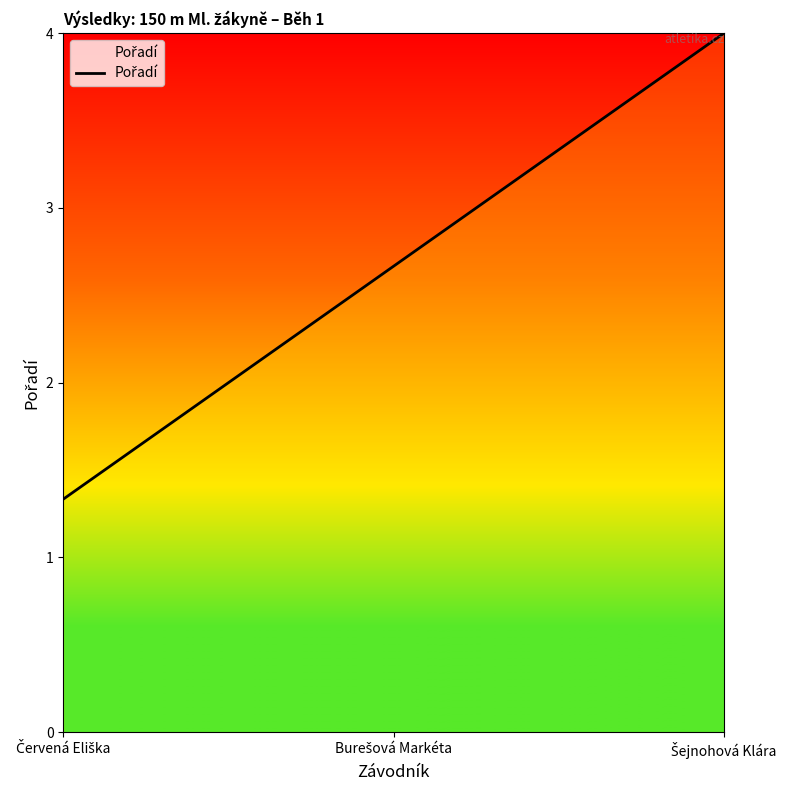

What is the greatest value displayed?

4.0